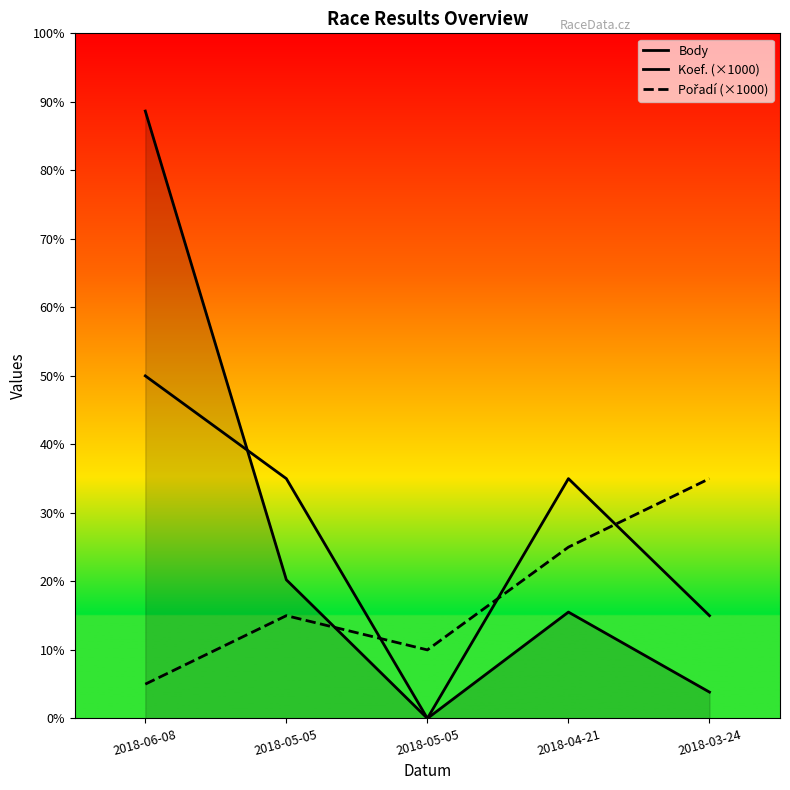

What is the label of the 4th point from the right?

2018-05-05